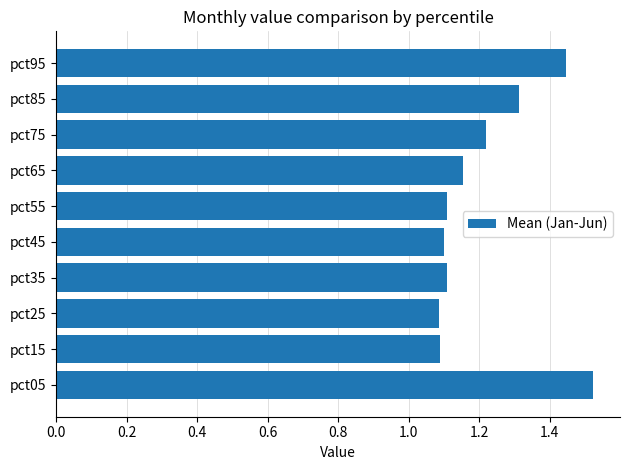

Between pct65 and pct55, which is larger?

pct65